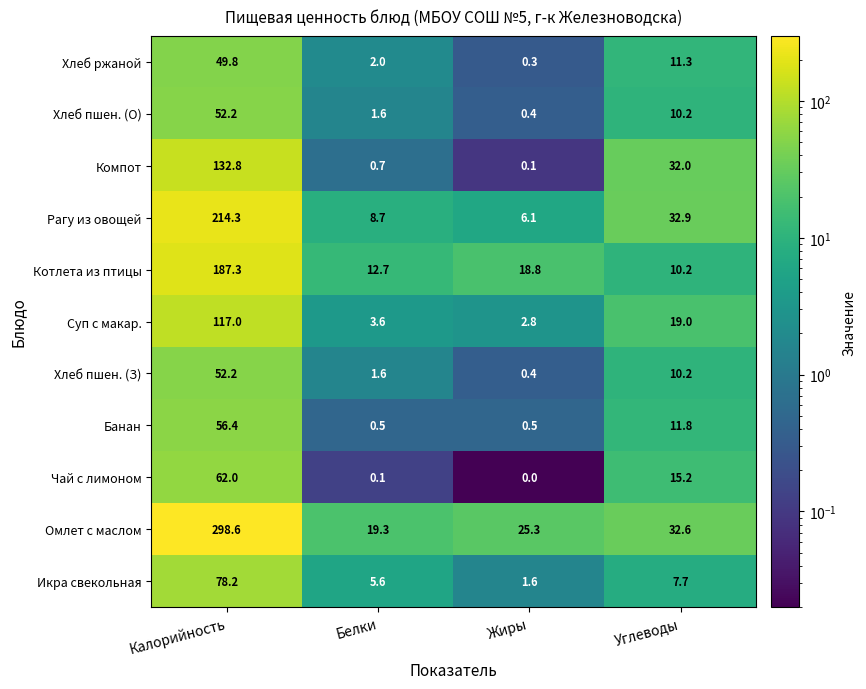

Which series has the widest spread of values?

Омлет с маслом